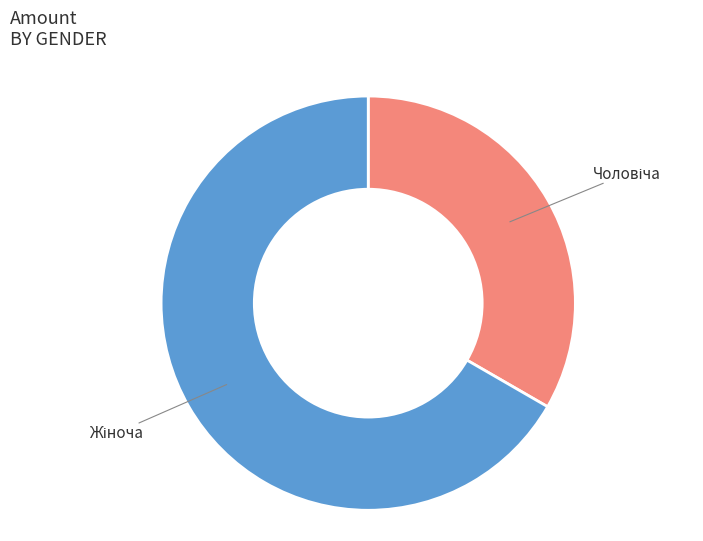

Is there any slice that represents more than half of the pie?

Yes